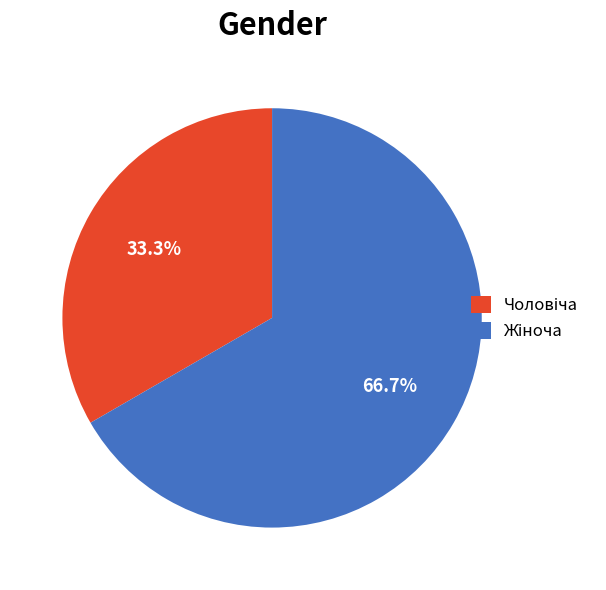

Between Чоловіча and Жіноча, which is larger?

Жіноча